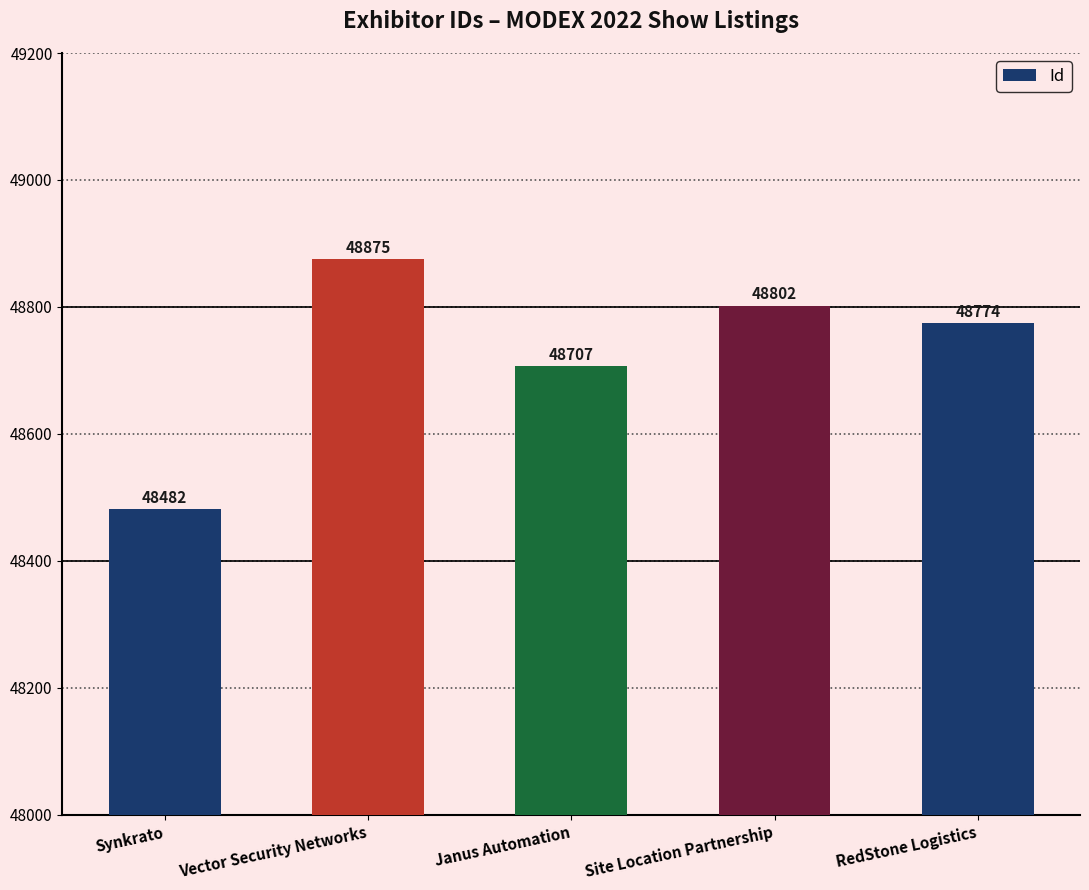

What is the sum of the values at Synkrato and Janus Automation?

97189